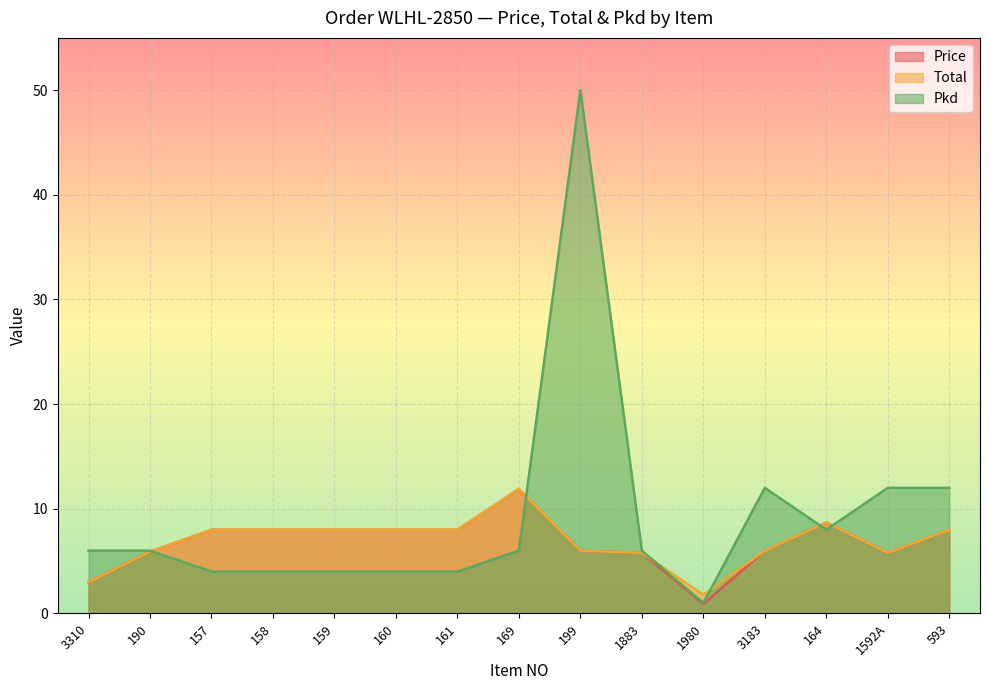

Reading left to right, extract all data points from this chart.

Price: 3.0	5.9	8.0	8.0	8.0	8.0	8.0	11.9	6.0	5.8	0.9	6.0	8.7	5.8	8.0
Total: 3.0	5.9	8.0	8.0	8.0	8.0	8.0	11.9	6.0	5.8	1.8	6.0	8.7	5.8	8.0
Pkd: 6.0	6.0	4.0	4.0	4.0	4.0	4.0	6.0	50.0	6.0	1.0	12.0	8.0	12.0	12.0